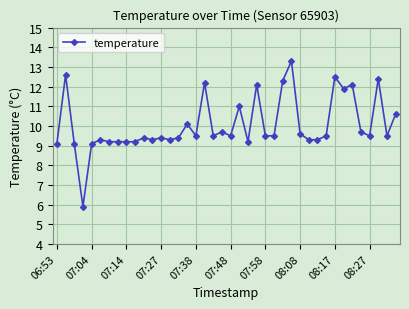

How many data points are above 9?

39